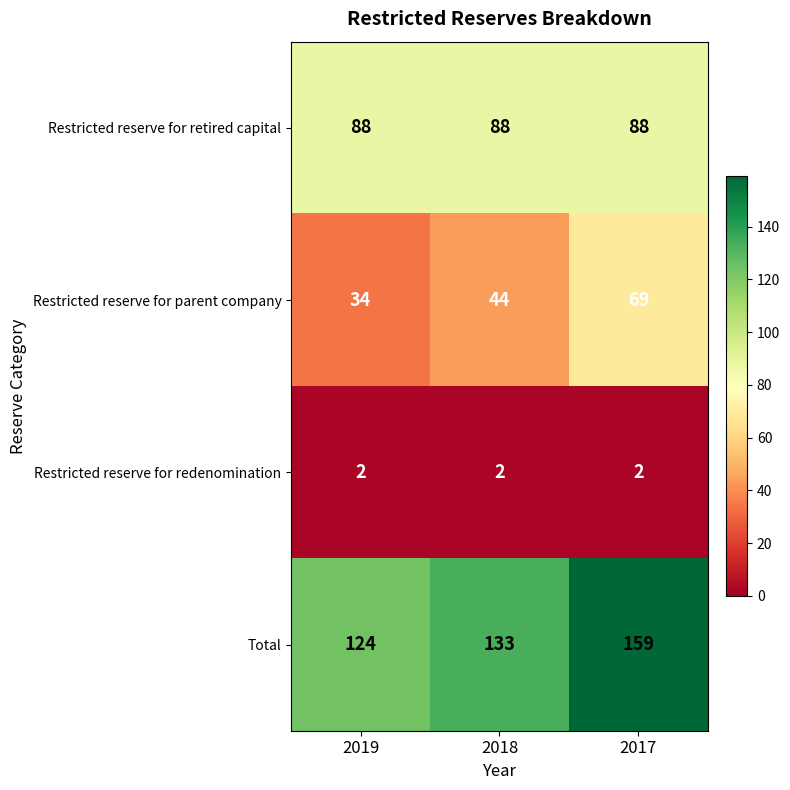

Which series changed the most between 2018 and 2017?

Total